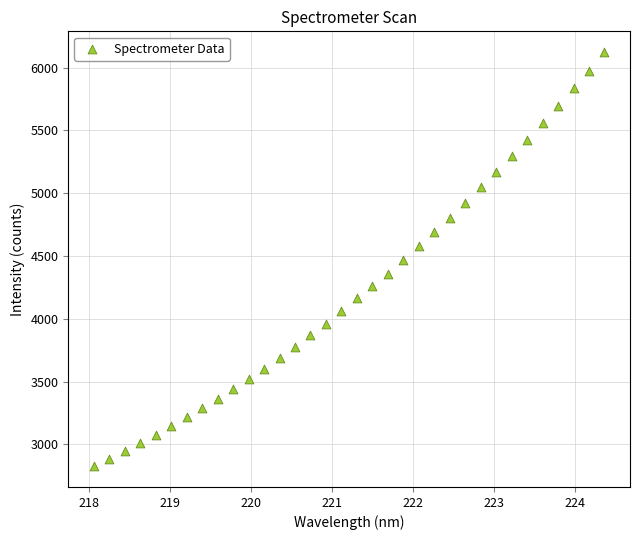

What is the range of Y values (max minus min)?

3298.6